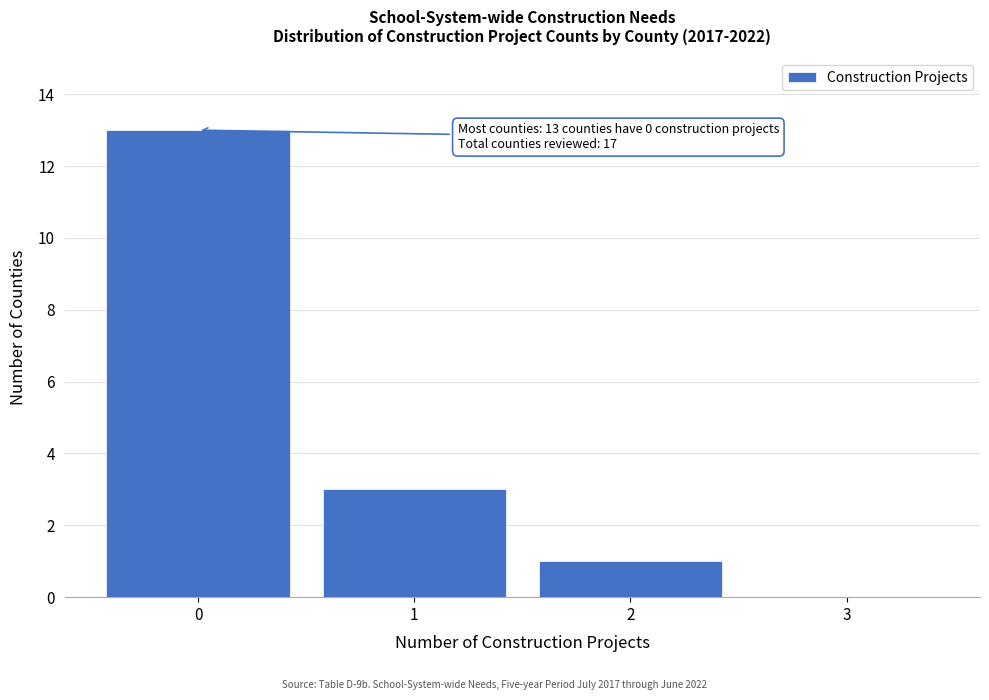

Over which range of the x-axis is the bar tallest?

-0.5 to 0.5